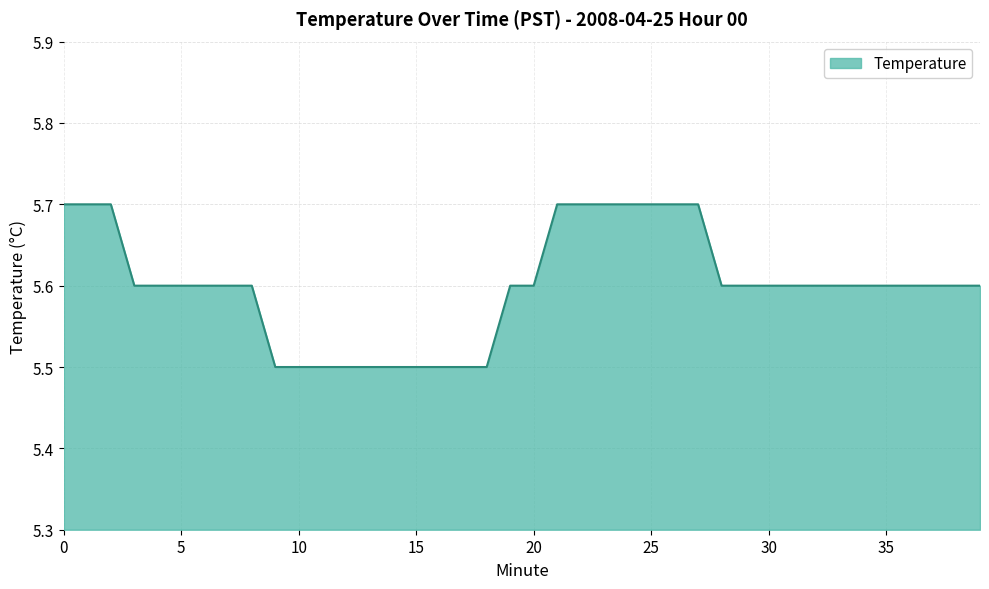

What is the minimum value shown in the chart?

5.5